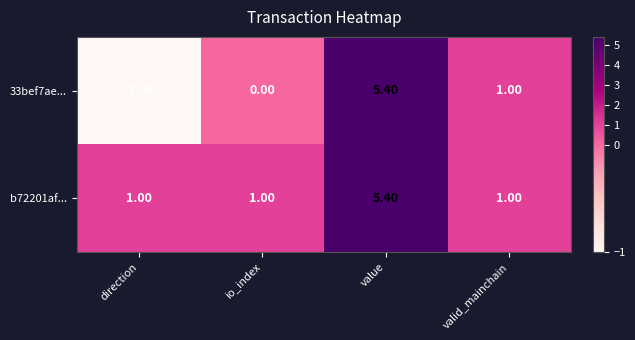

What is the sum of the 33bef7ae... values at io_index and direction?

-1.0